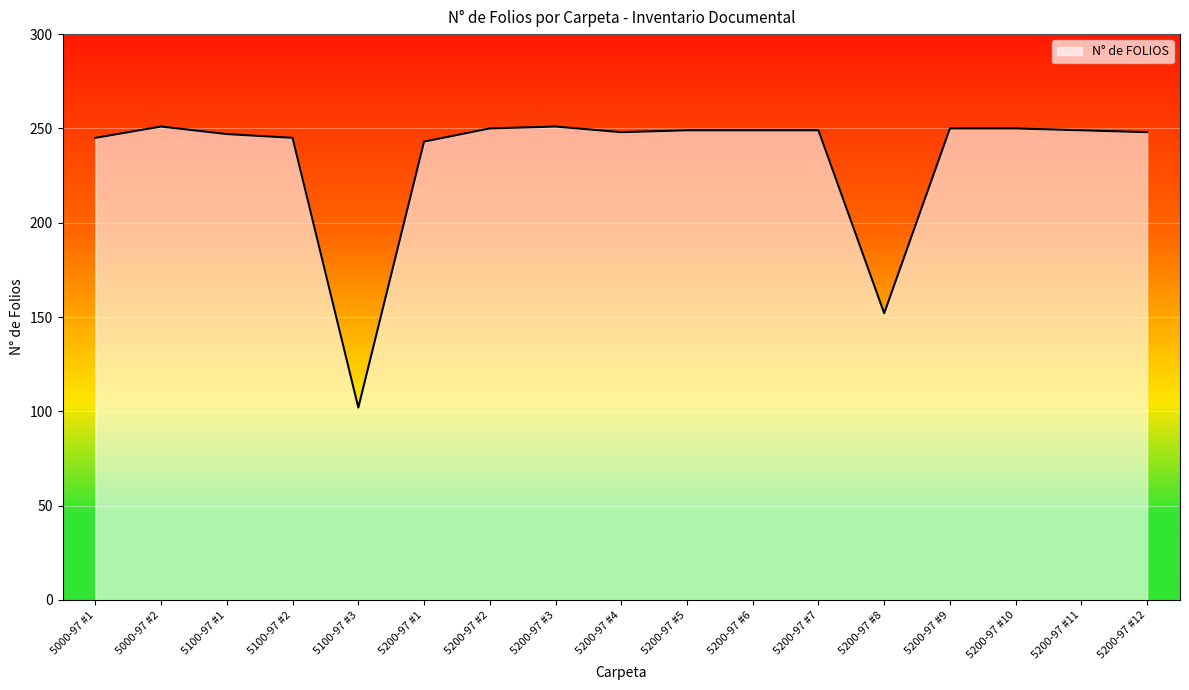

Is it true that the value at 5200-97 #11 is 249?

True